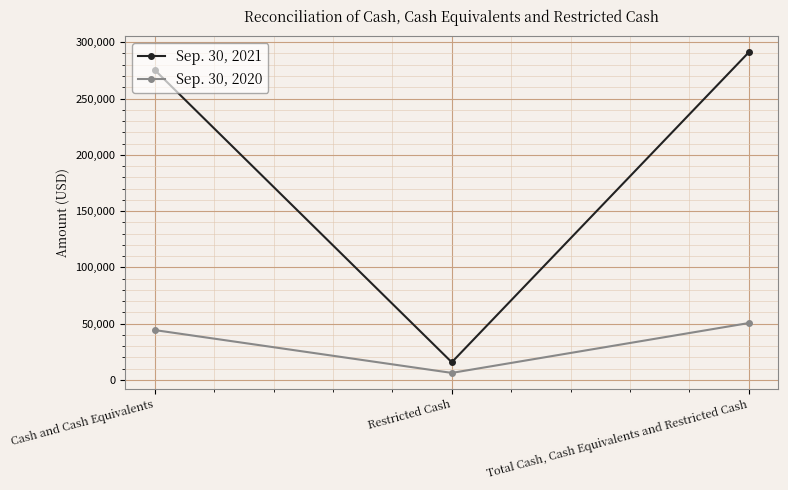

Which series has the largest range (max minus min)?

Sep. 30, 2021